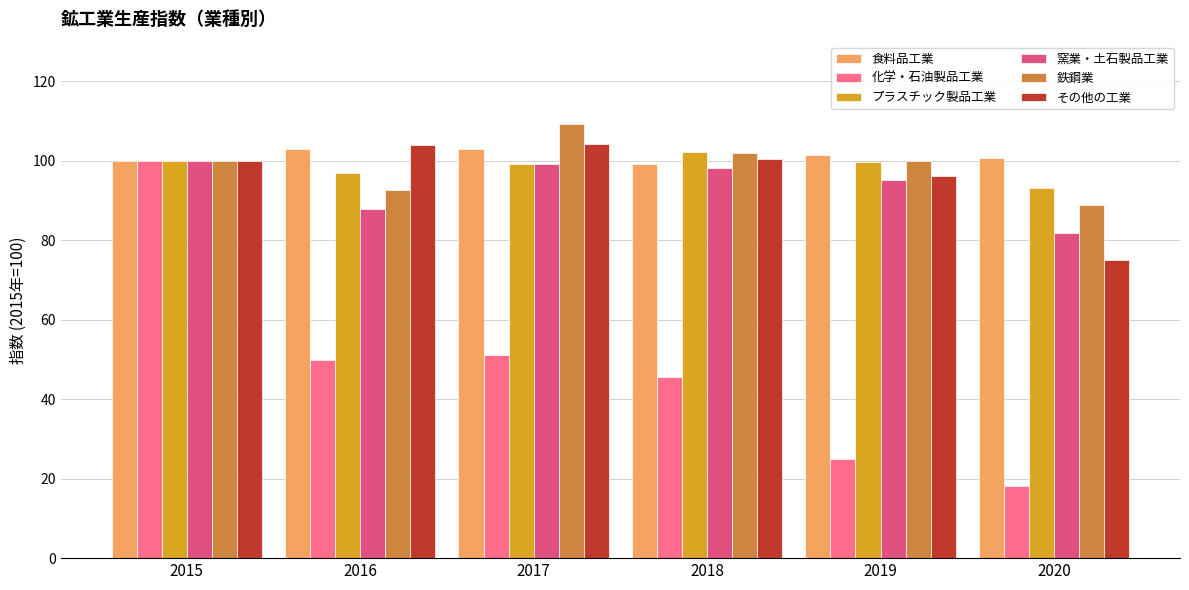

How many bars are there in total?

36